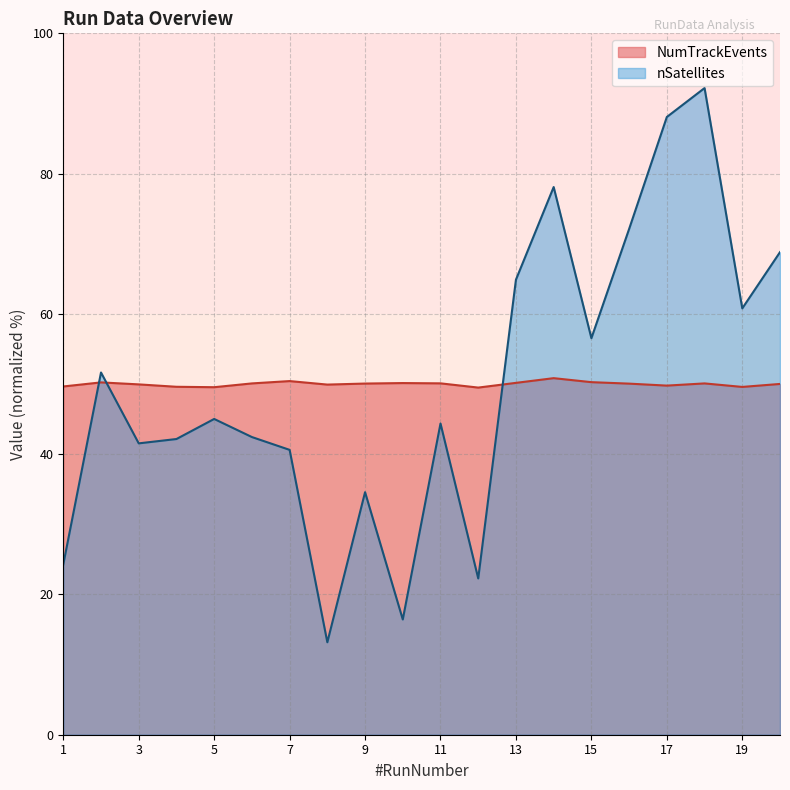

What is the value of the NumTrackEvents point at the 15th from the left?

50.3